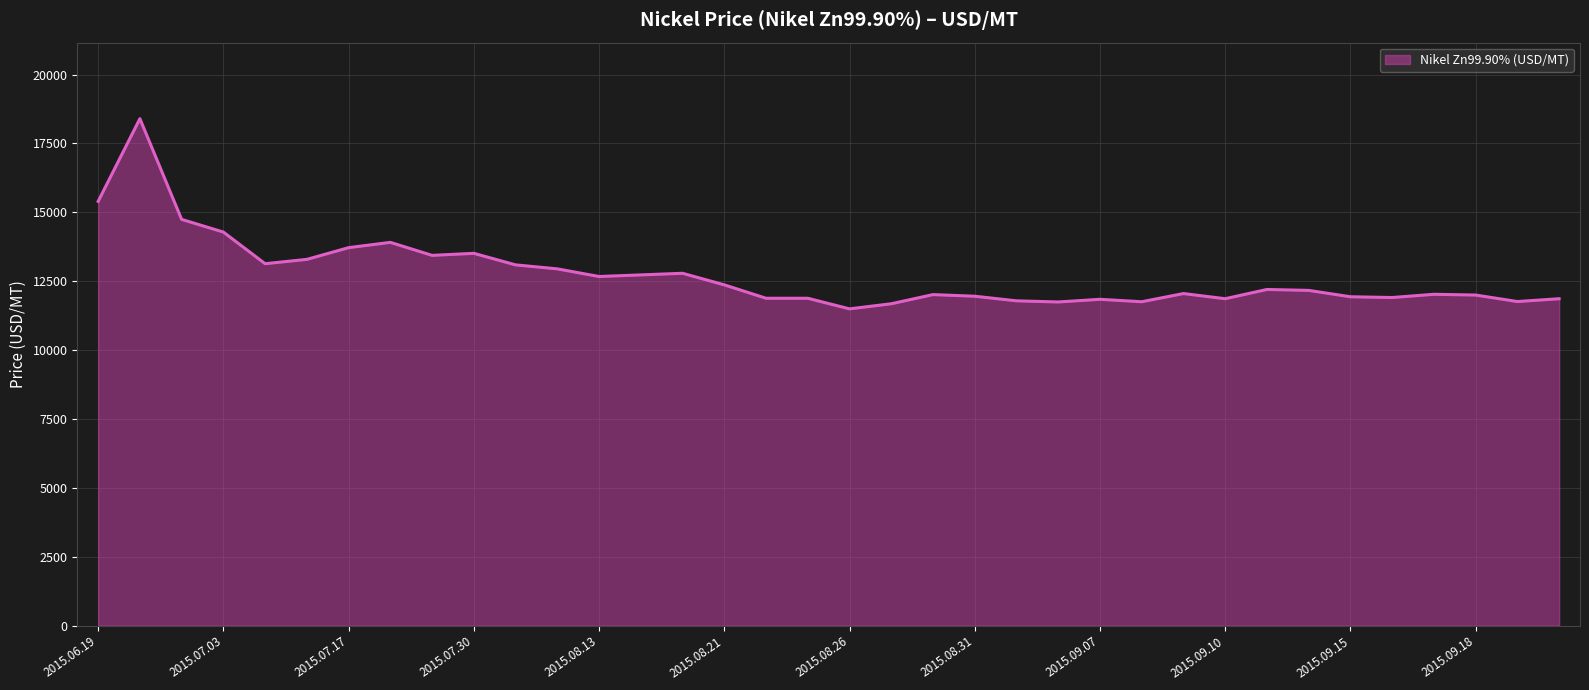

How many lines are shown in the chart?

1